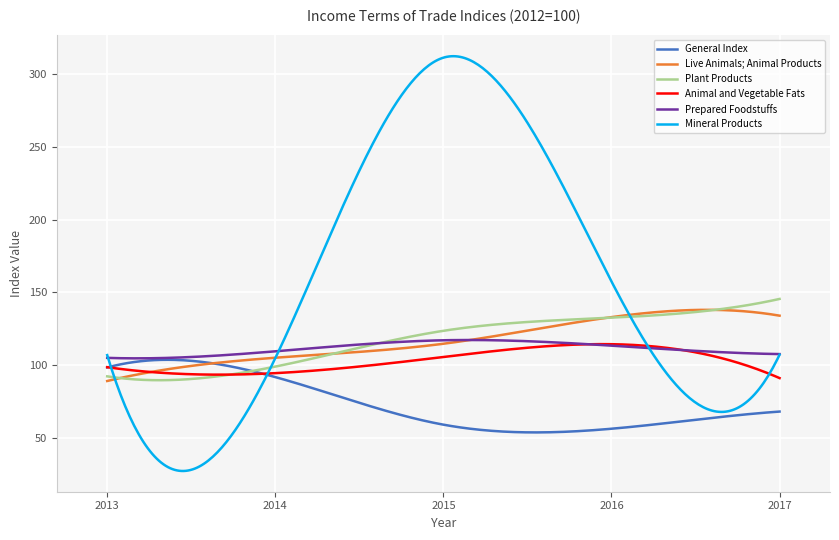

After their last crossing, which series has the higher values: Live Animals; Animal Products or Prepared Foodstuffs?

Live Animals; Animal Products